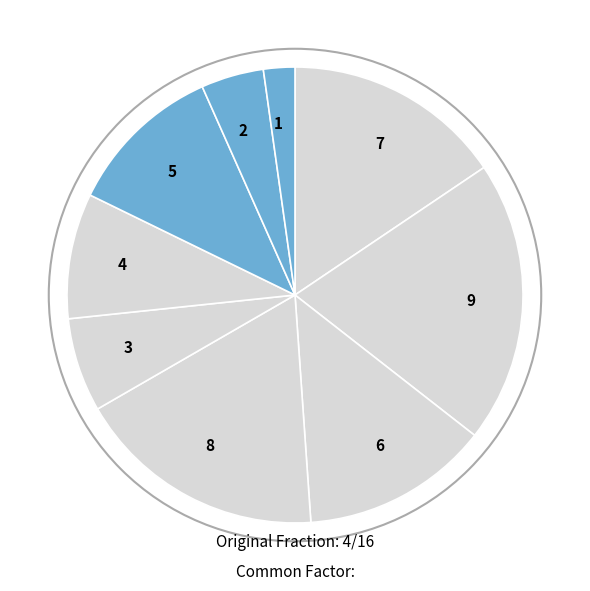

Which slice is the largest?

9